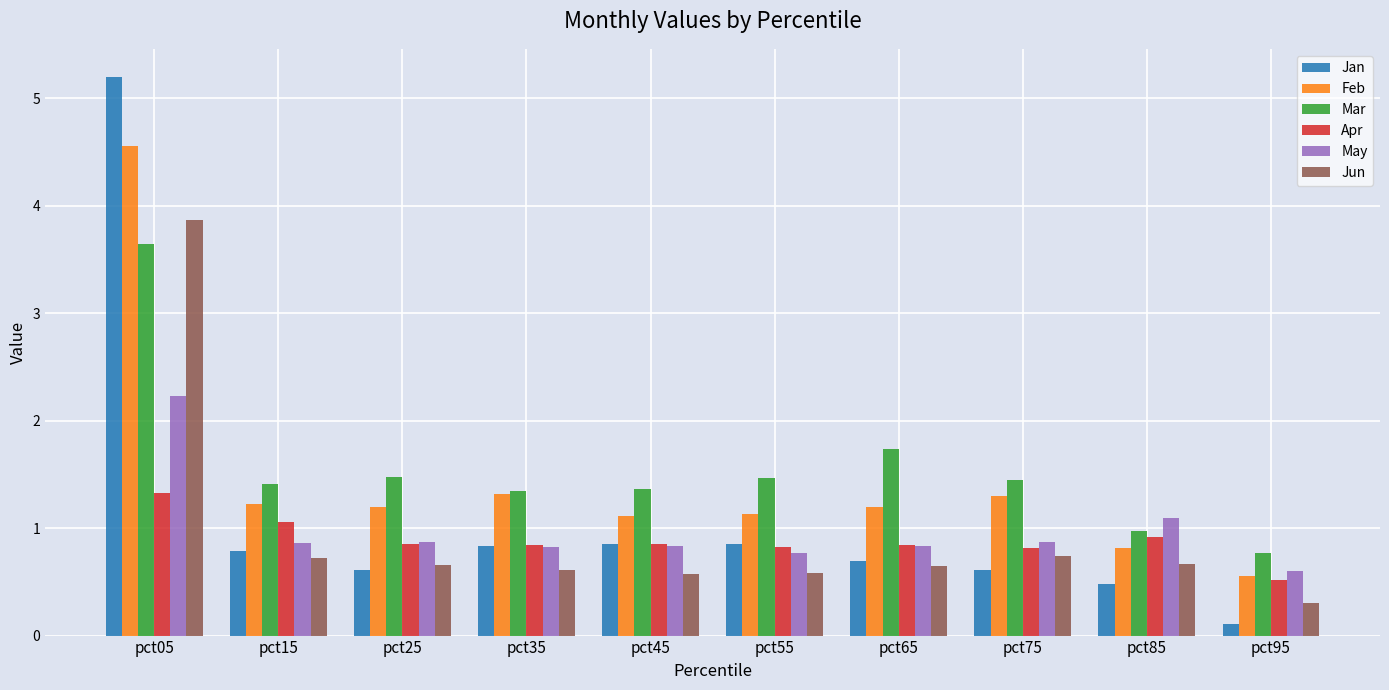

What is the difference between the highest and lowest values at pct85?

0.6